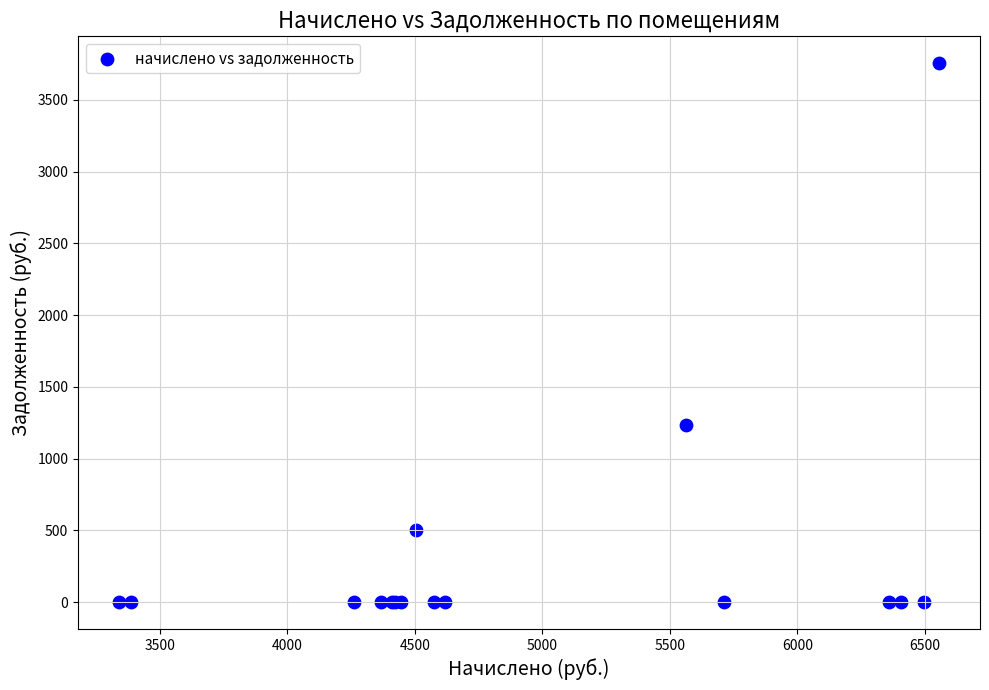

What Y value in the scatter plot is closest to 1877?

1236.5